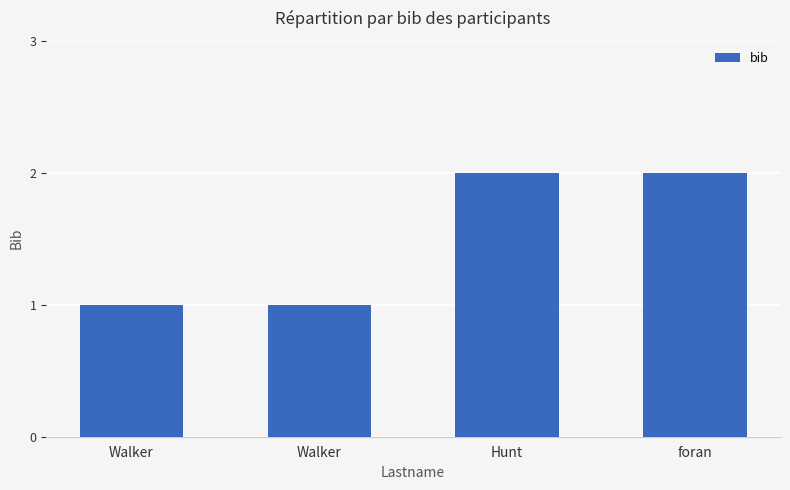

How many series are shown in this chart?

1